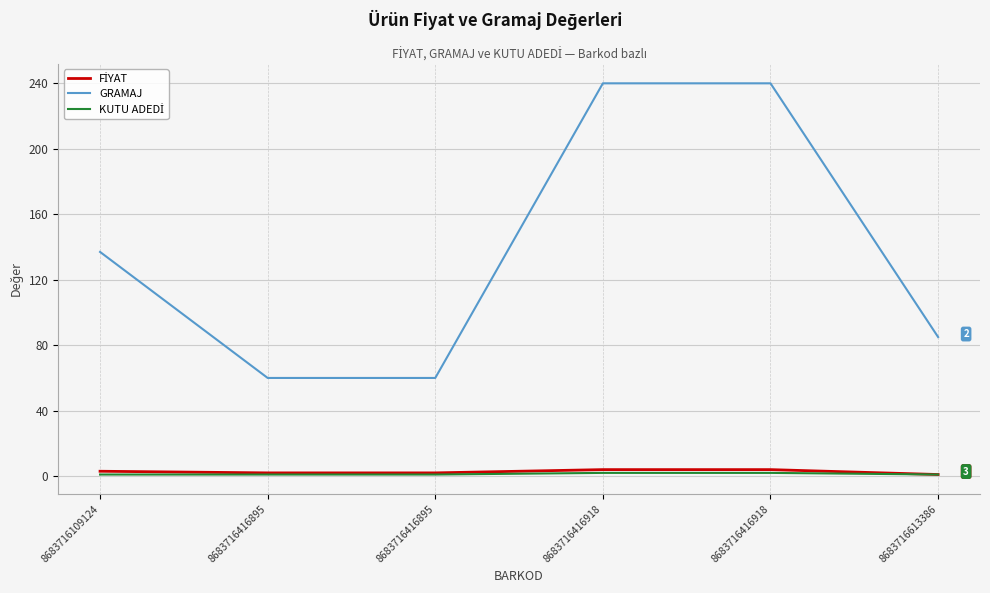

Does the chart display data point markers on the line(s)?

No